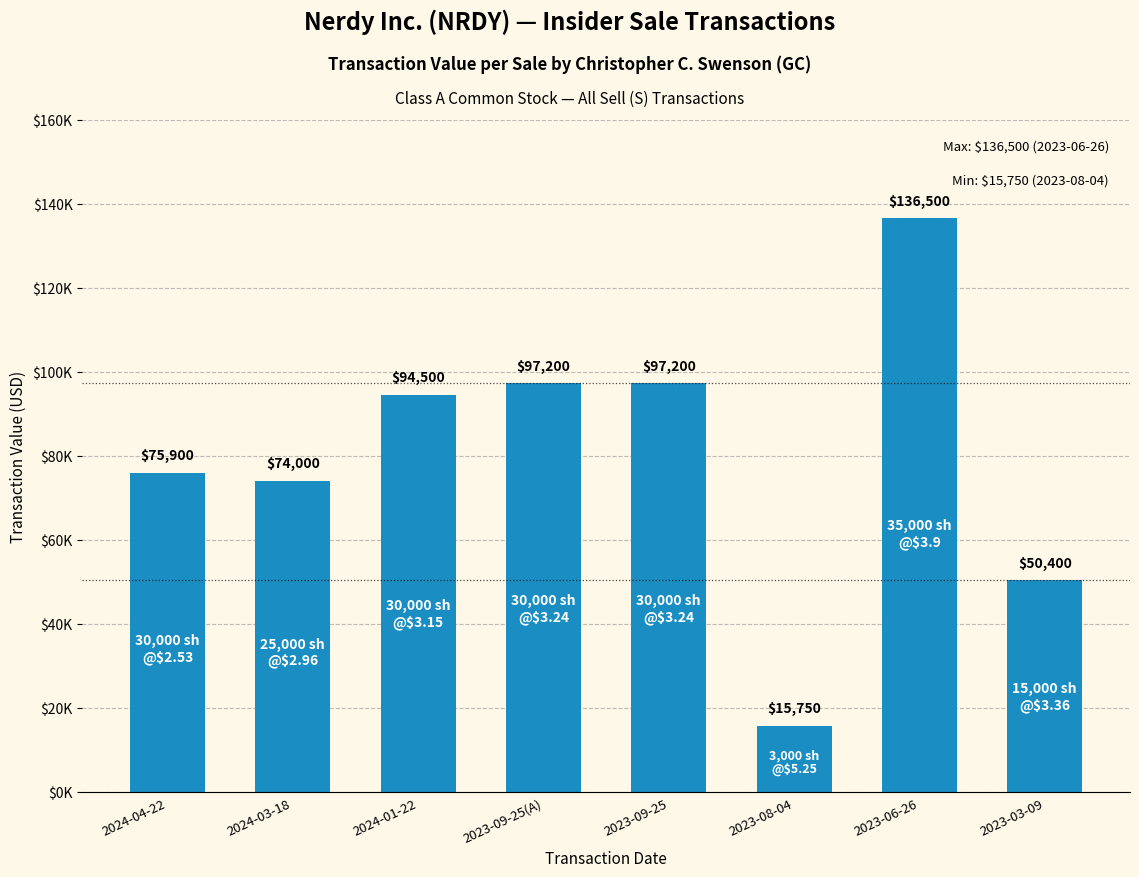

Are the bars horizontal?

No